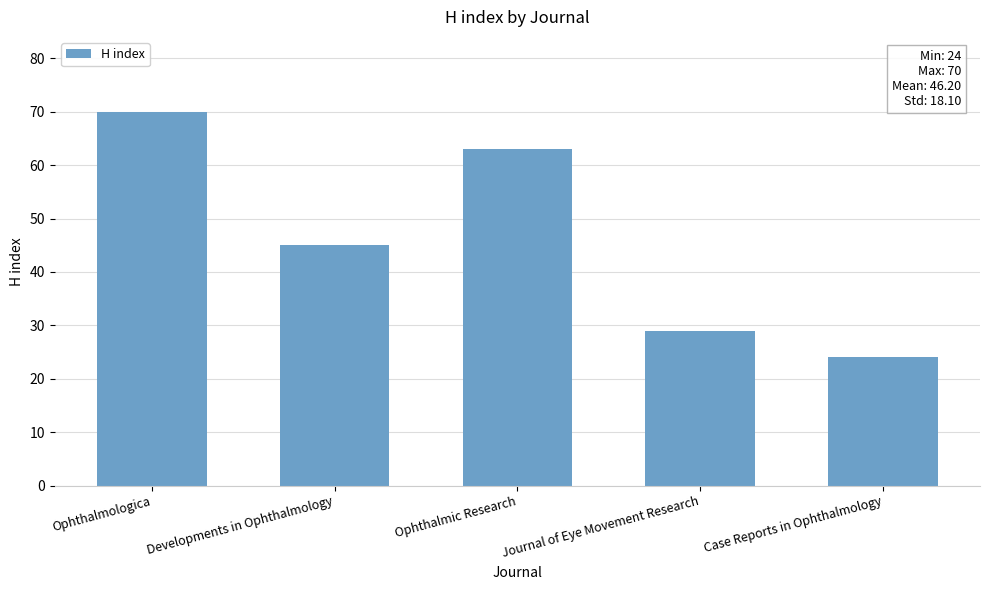

Read the value at Ophthalmologica.

70